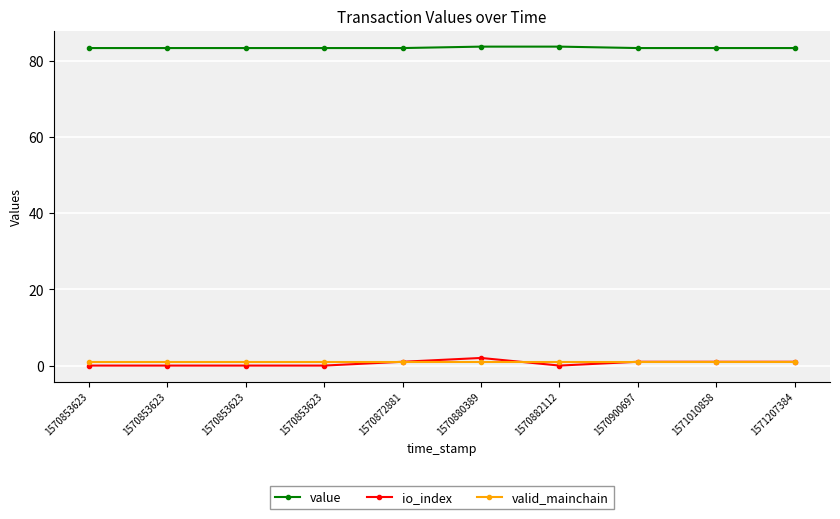

At which label does io_index first exceed 1?

1570880389